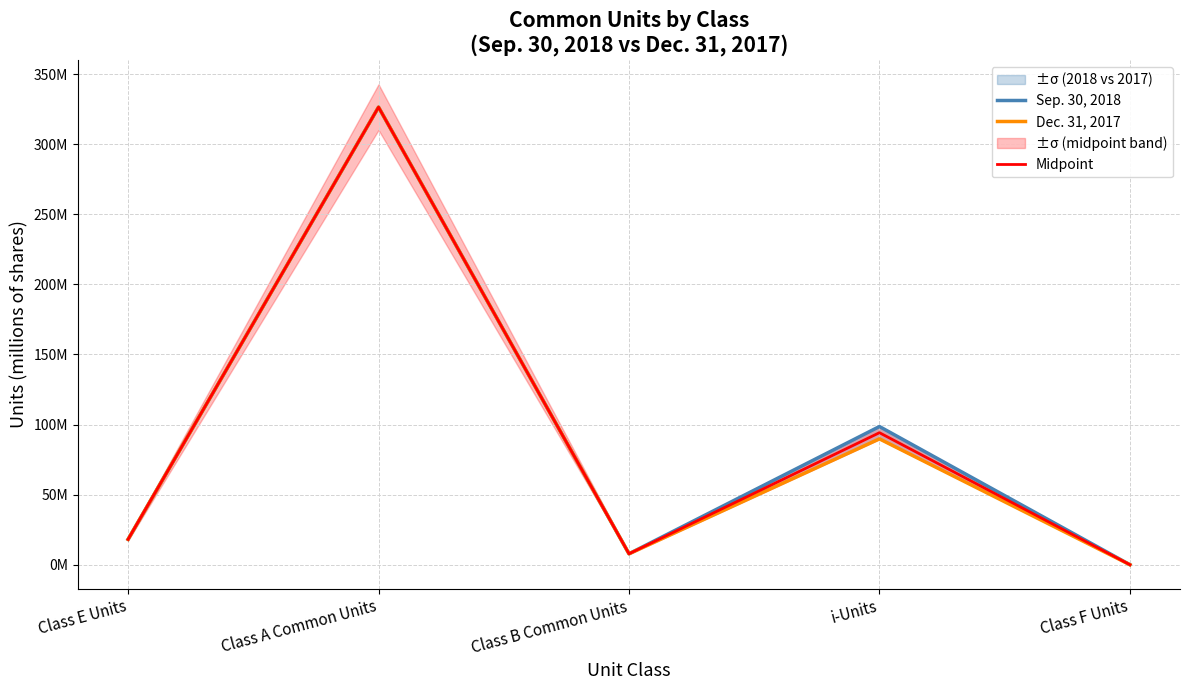

What is the difference between the second highest and minimum values in the Dec. 31, 2017 series?

89.8